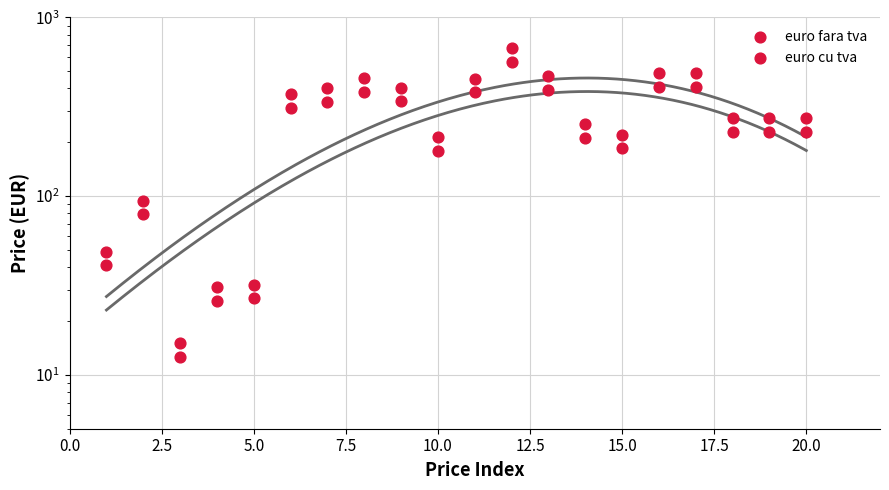

Which series contains the highest Y value?

euro cu tva